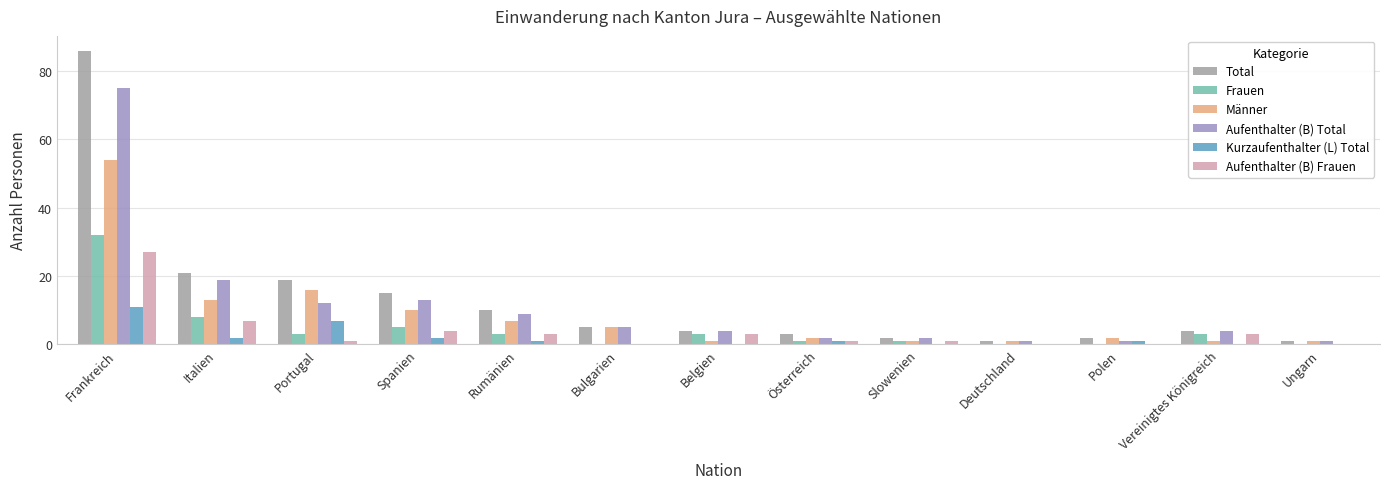

Reading left to right, transcribe all the data shown in this chart.

Total: Frankreich=86	Italien=21	Portugal=19	Spanien=15	Rumänien=10	Bulgarien=5	Belgien=4	Österreich=3	Slowenien=2	Deutschland=1	Polen=2	Vereinigtes Königreich=4	Ungarn=1
Frauen: Frankreich=32	Italien=8	Portugal=3	Spanien=5	Rumänien=3	Bulgarien=0	Belgien=3	Österreich=1	Slowenien=1	Deutschland=0	Polen=0	Vereinigtes Königreich=3	Ungarn=0
Männer: Frankreich=54	Italien=13	Portugal=16	Spanien=10	Rumänien=7	Bulgarien=5	Belgien=1	Österreich=2	Slowenien=1	Deutschland=1	Polen=2	Vereinigtes Königreich=1	Ungarn=1
Aufenthalter (B) Total: Frankreich=75	Italien=19	Portugal=12	Spanien=13	Rumänien=9	Bulgarien=5	Belgien=4	Österreich=2	Slowenien=2	Deutschland=1	Polen=1	Vereinigtes Königreich=4	Ungarn=1
Kurzaufenthalter (L) Total: Frankreich=11	Italien=2	Portugal=7	Spanien=2	Rumänien=1	Bulgarien=0	Belgien=0	Österreich=1	Slowenien=0	Deutschland=0	Polen=1	Vereinigtes Königreich=0	Ungarn=0
Aufenthalter (B) Frauen: Frankreich=27	Italien=7	Portugal=1	Spanien=4	Rumänien=3	Bulgarien=0	Belgien=3	Österreich=1	Slowenien=1	Deutschland=0	Polen=0	Vereinigtes Königreich=3	Ungarn=0